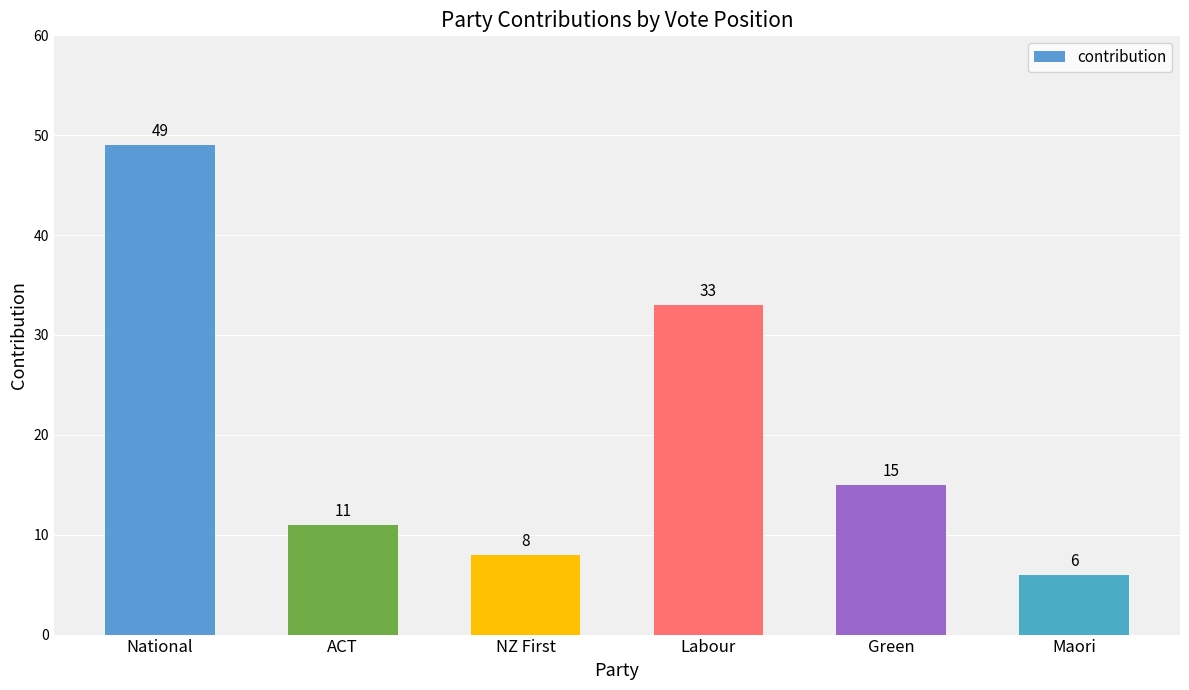

Reading left to right, list all the values displayed in this chart.

49	11	8	33	15	6